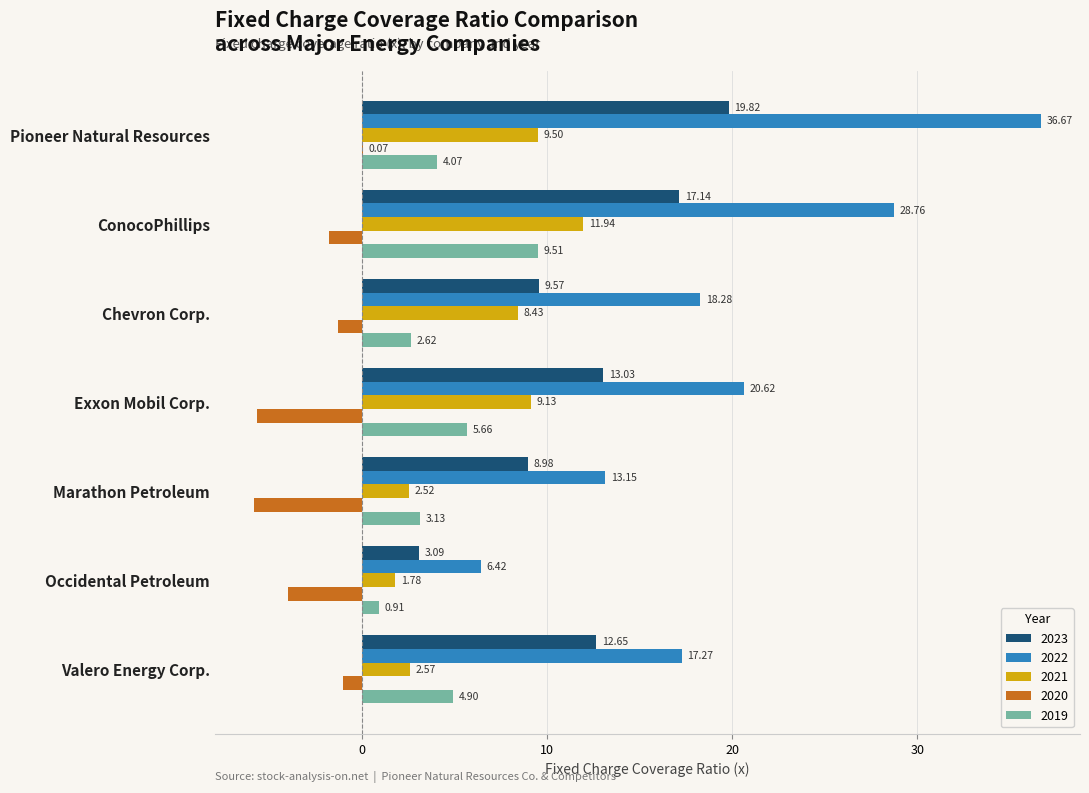

At which label does 2022 reach its peak?

Pioneer Natural Resources